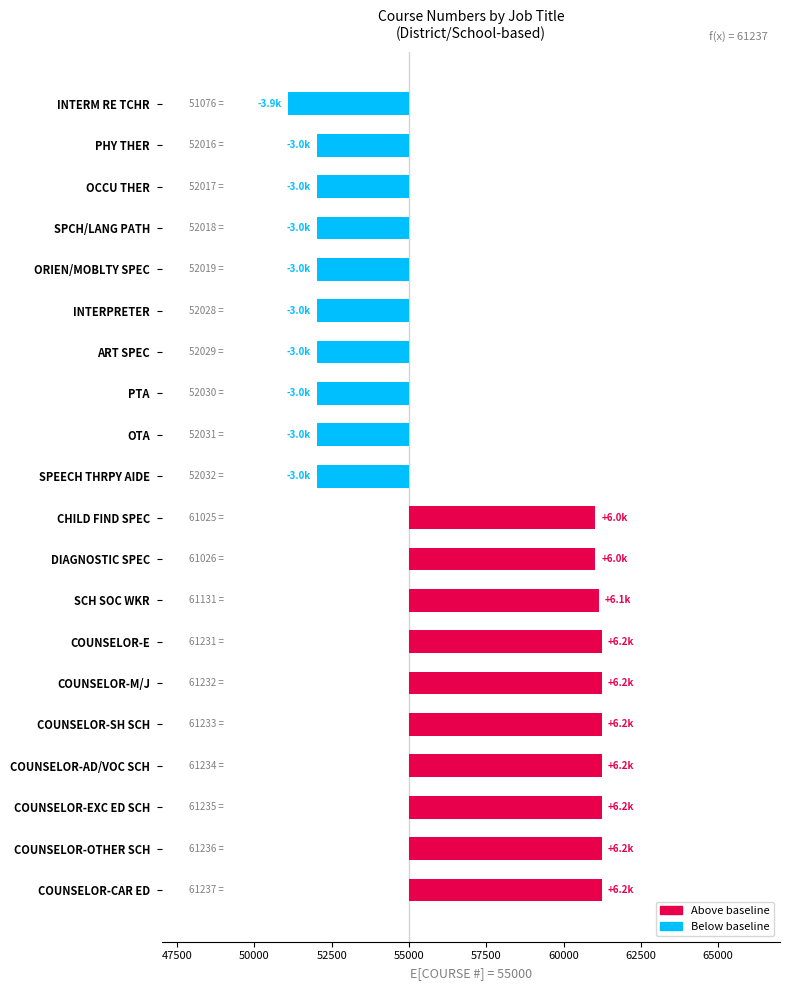

Which has a higher value, COUNSELOR-M/J or COUNSELOR-SH SCH?

COUNSELOR-SH SCH